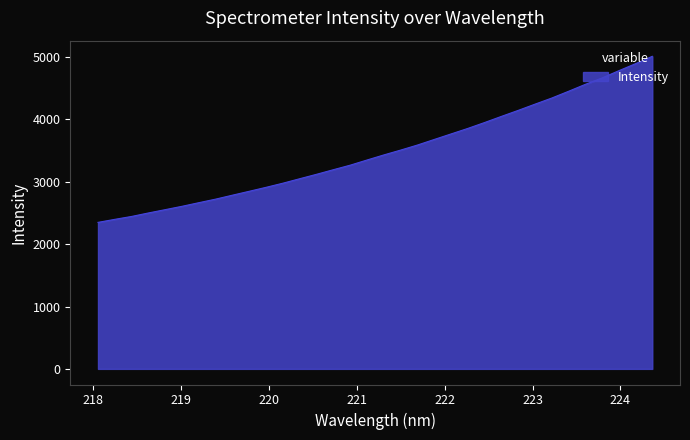

What is the maximum value shown in the chart?

5012.0